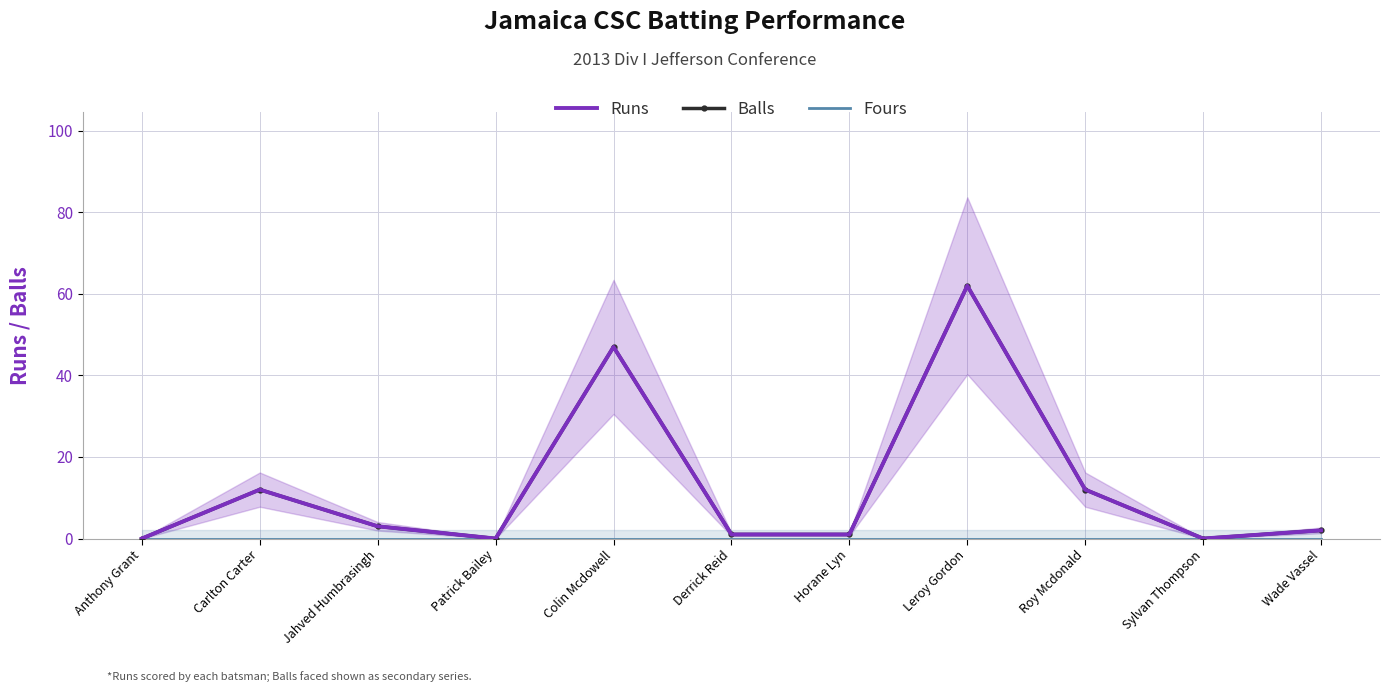

Reading left to right, extract all data points from this chart.

Runs: 0	12	3	0	47	1	1	62	12	0	2
Balls: 0	12	3	0	47	1	1	62	12	0	2
Fours: 0	0	0	0	0	0	0	0	0	0	0